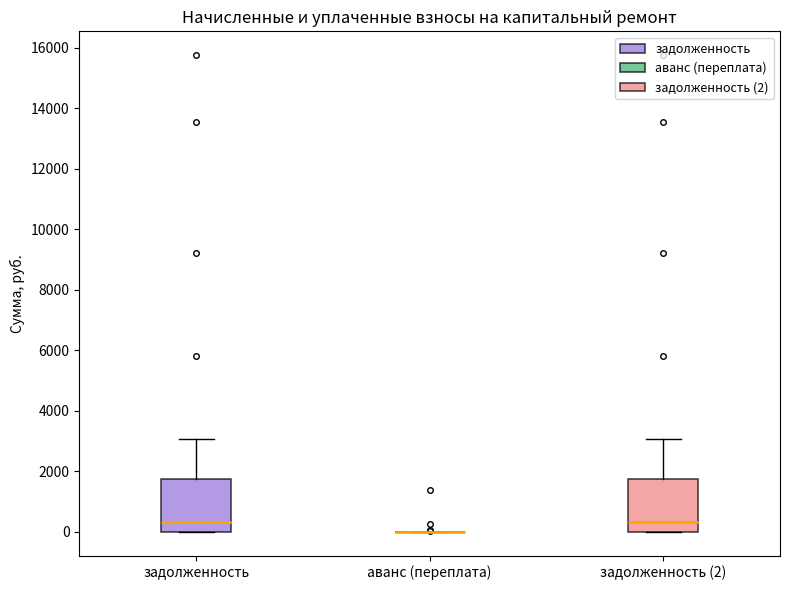

Reading left to right, read every box against the y-axis: the position of its median line, the range the box covers, and the ends of its whiskers. The values are not printed on the chart, so give them approximately, as read against the axis.

задолженность: median 400, box 0 to 1800, whiskers 0 to 3000
аванс (переплата): box collapsed to a line at 0, whiskers 0 to 0
задолженность (2): median 400, box 0 to 1800, whiskers 0 to 3000